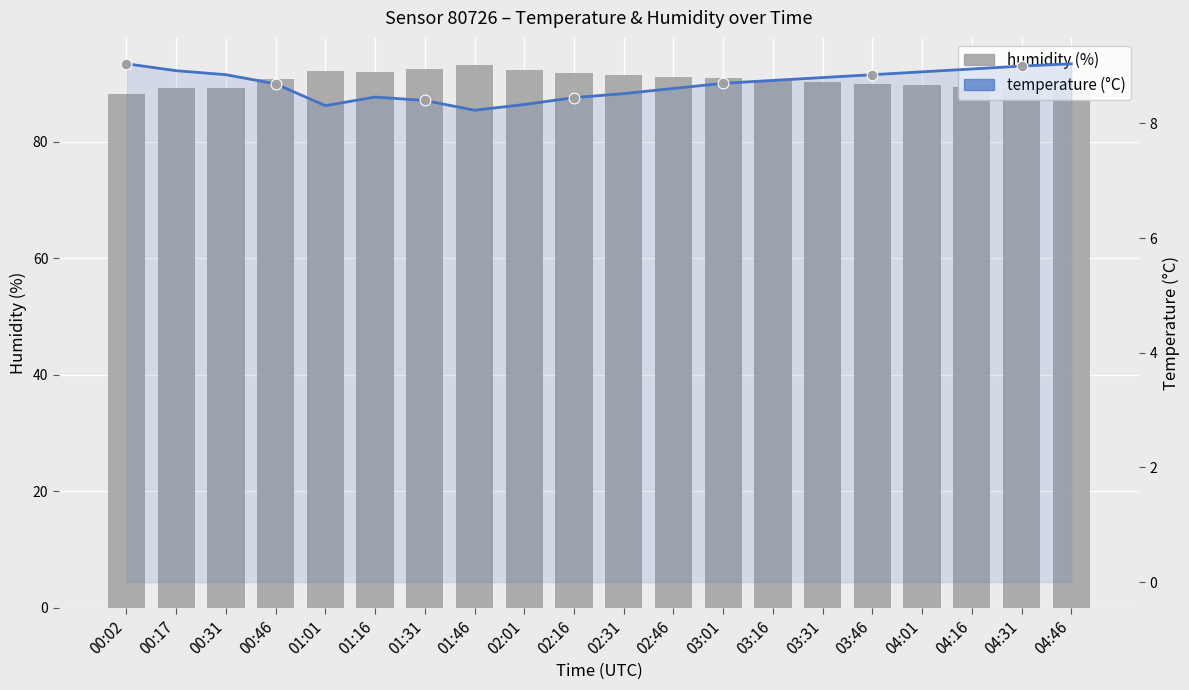

What are all the series names shown in the legend?

humidity, temperature